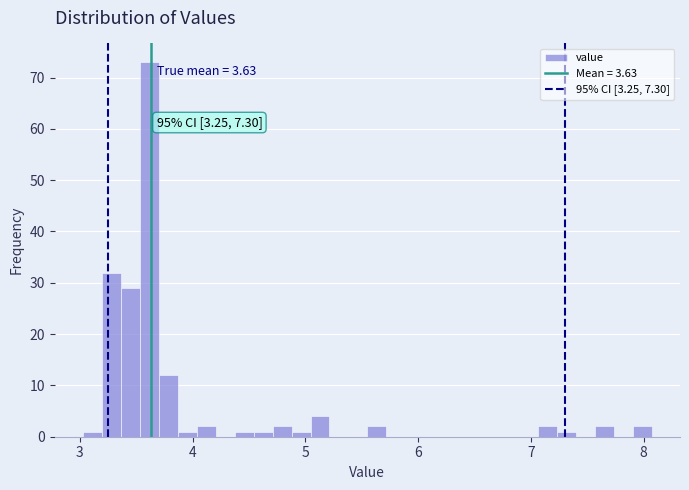

Around what value on the x-axis is the tallest bar? Give the approximate position of its centre, as read against the axis.

3.6